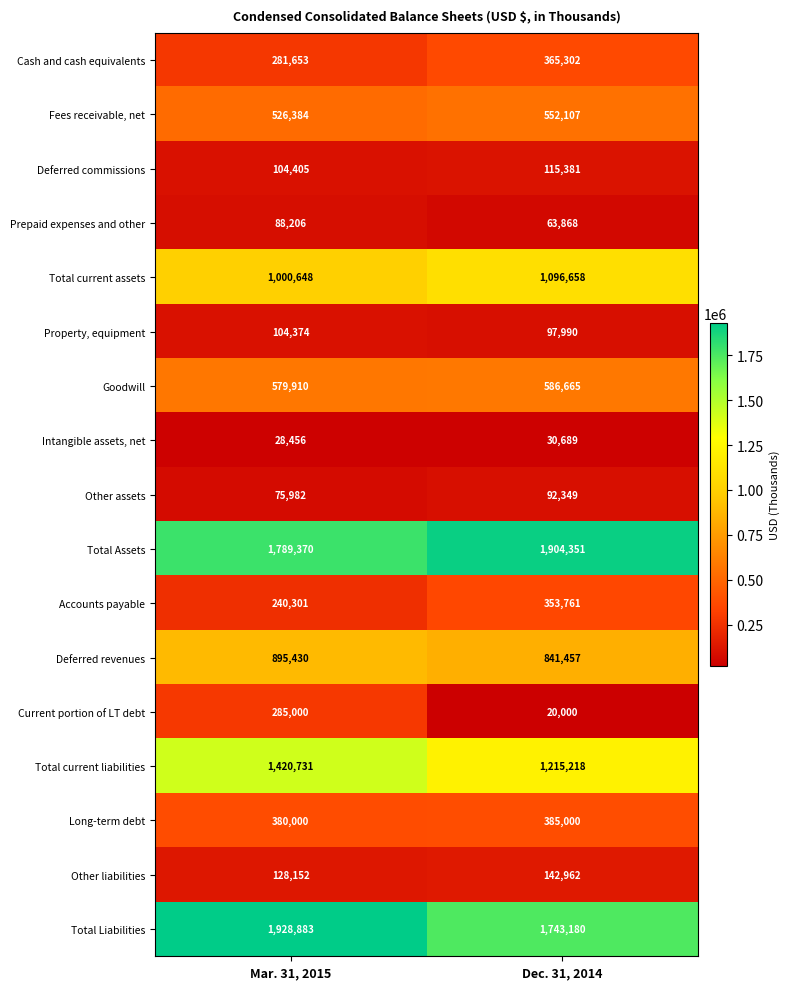

Rank the series by their maximum value, from highest to lowest.

Total Liabilities, Total Assets, Total current liabilities, Total current assets, Deferred revenues, Goodwill, Fees receivable, net, Long-term debt, Cash and cash equivalents, Accounts payable, Current portion of LT debt, Other liabilities, Deferred commissions, Property, equipment, Other assets, Prepaid expenses and other, Intangible assets, net